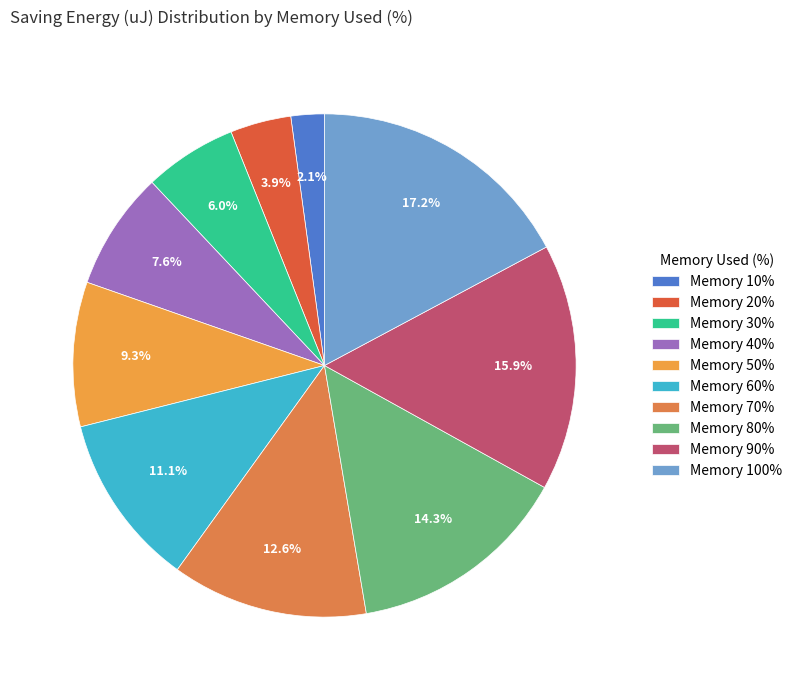

How many slices are in this pie chart?

10